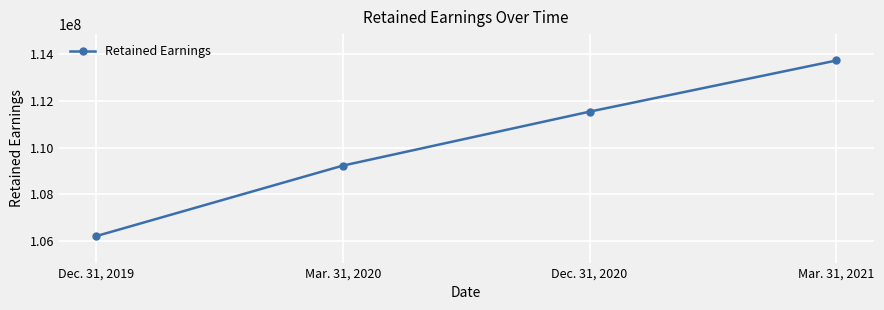

Reading left to right, transcribe all the data shown in this chart.

Dec. 31, 2019=106202000	Mar. 31, 2020=109229000	Dec. 31, 2020=111545000	Mar. 31, 2021=113740000